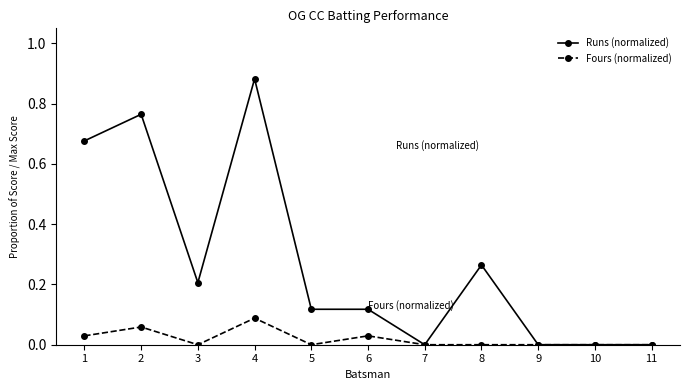

At 6, list the series in order from smallest to largest.

Fours (normalized), Runs (normalized)